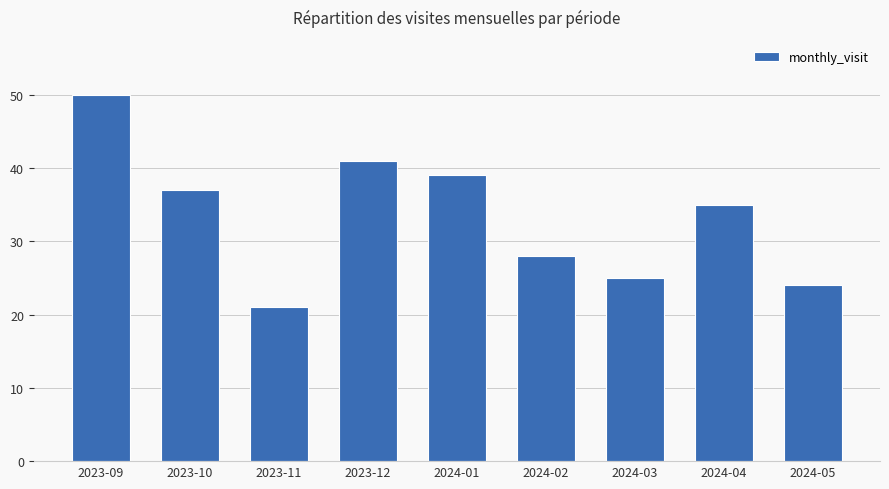

The chart shows a value of 31 at 2023-11. True or false?

False